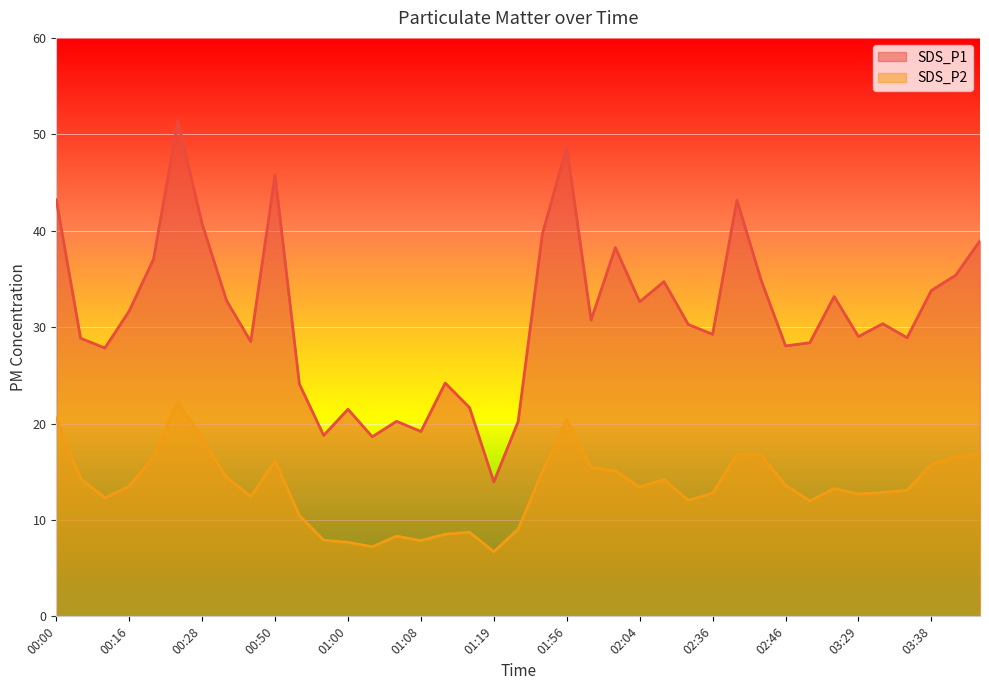

Which series has the largest total across all categories?

SDS_P1